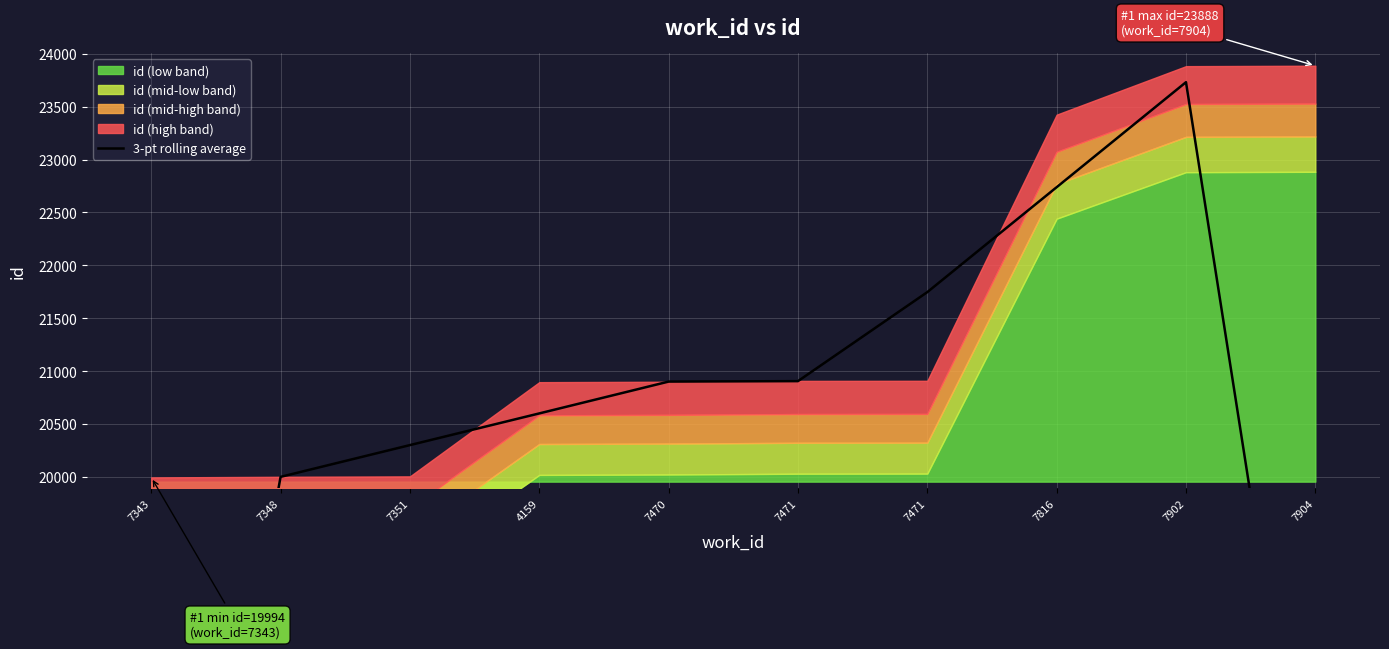

How many interior local peaks (higher than both neighbors) does the data have?

1